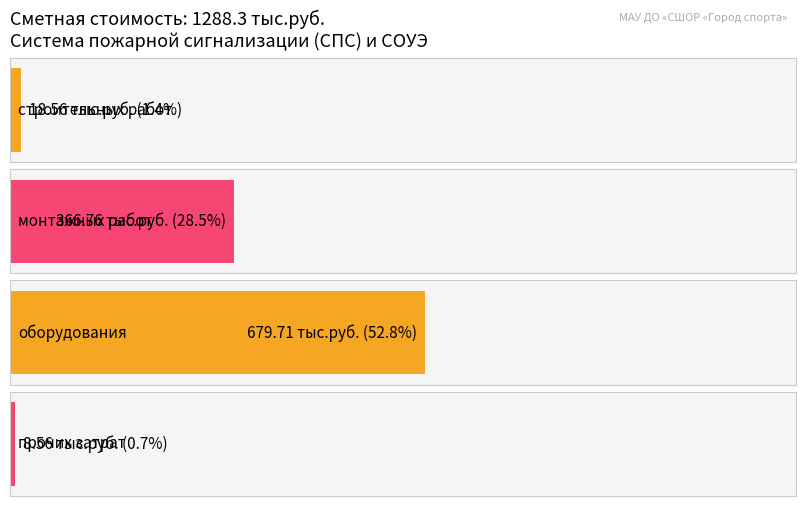

What is the average value?

268.4